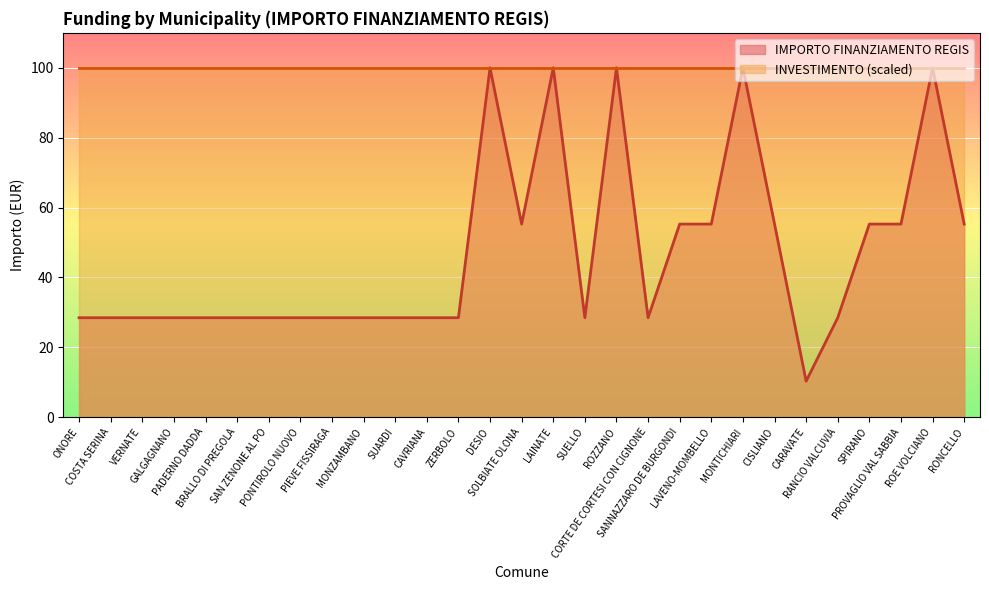

The chart shows a value of 31.2 at CISLIANO. True or false?

False